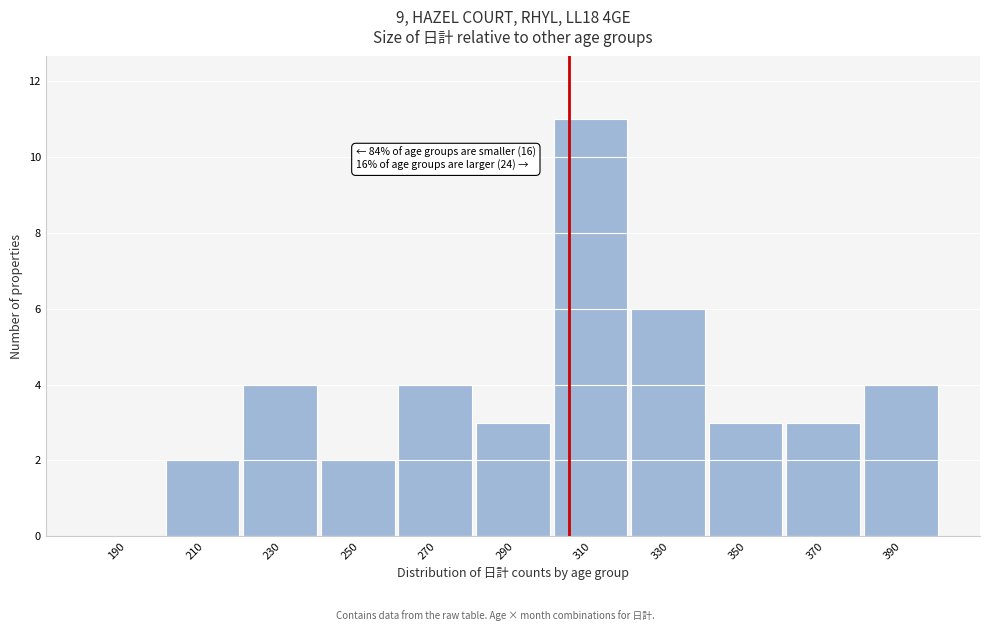

Reading right to left, list all the values displayed in this chart.

390=4	370=3	350=3	330=6	310=11	290=3	270=4	250=2	230=4	210=2	190=0